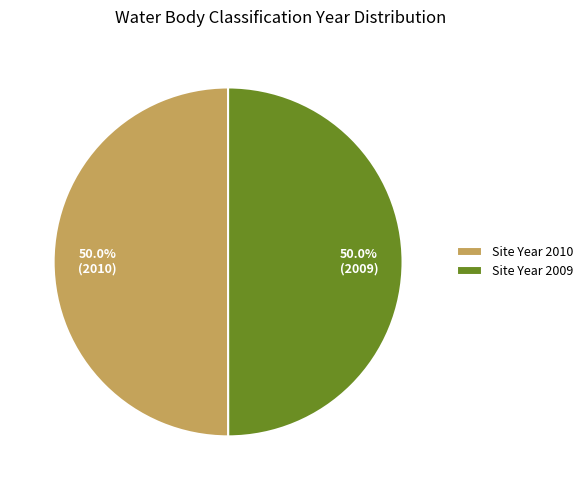

What is the ratio of the value at Site Year 2010 to the value at Site Year 2009?

1.0